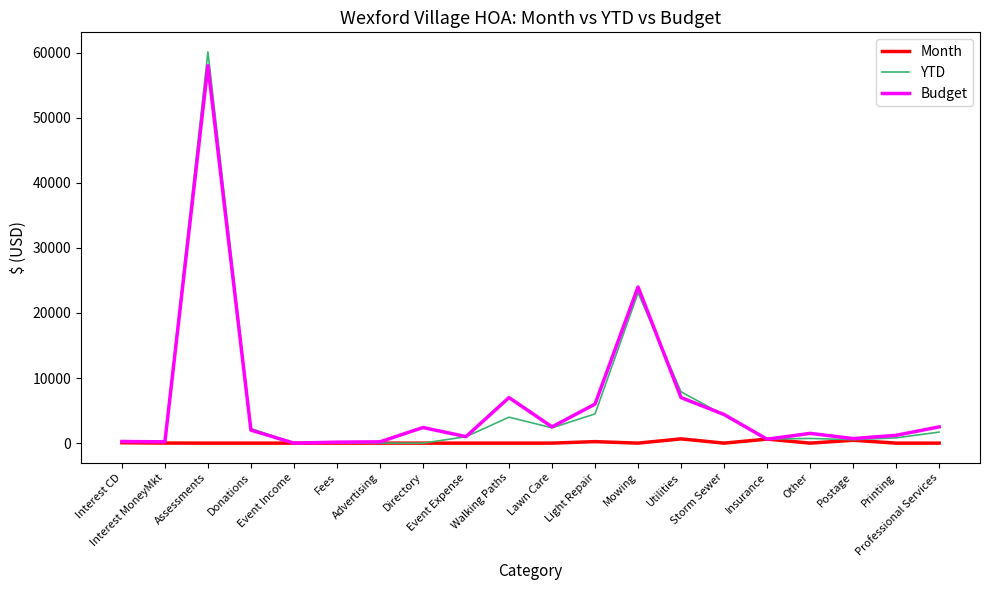

Which series has the largest range (max minus min)?

YTD